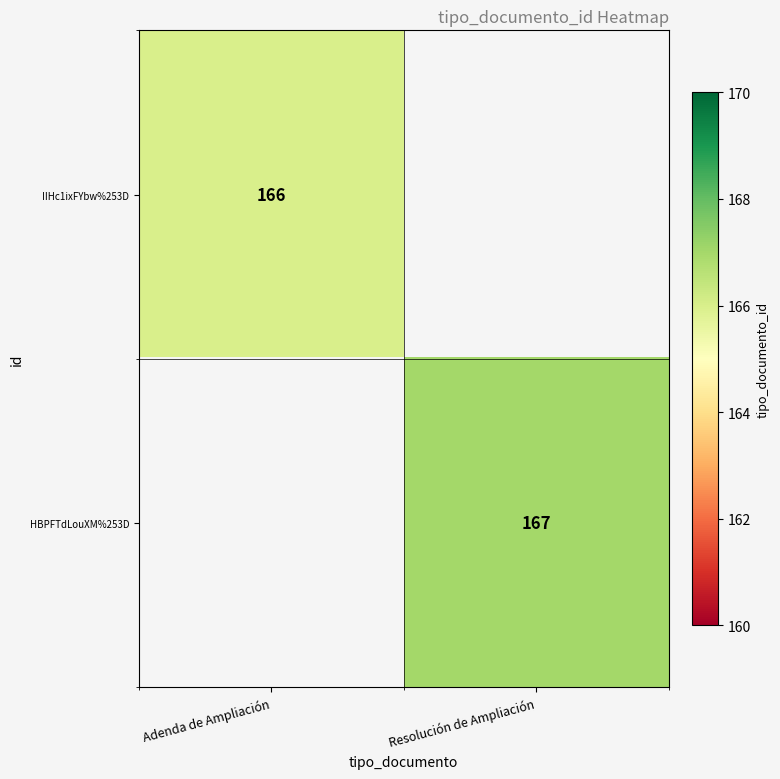

The HBPFTdLouXM%253D series shows 85 at Resolución de Ampliación. True or false?

False